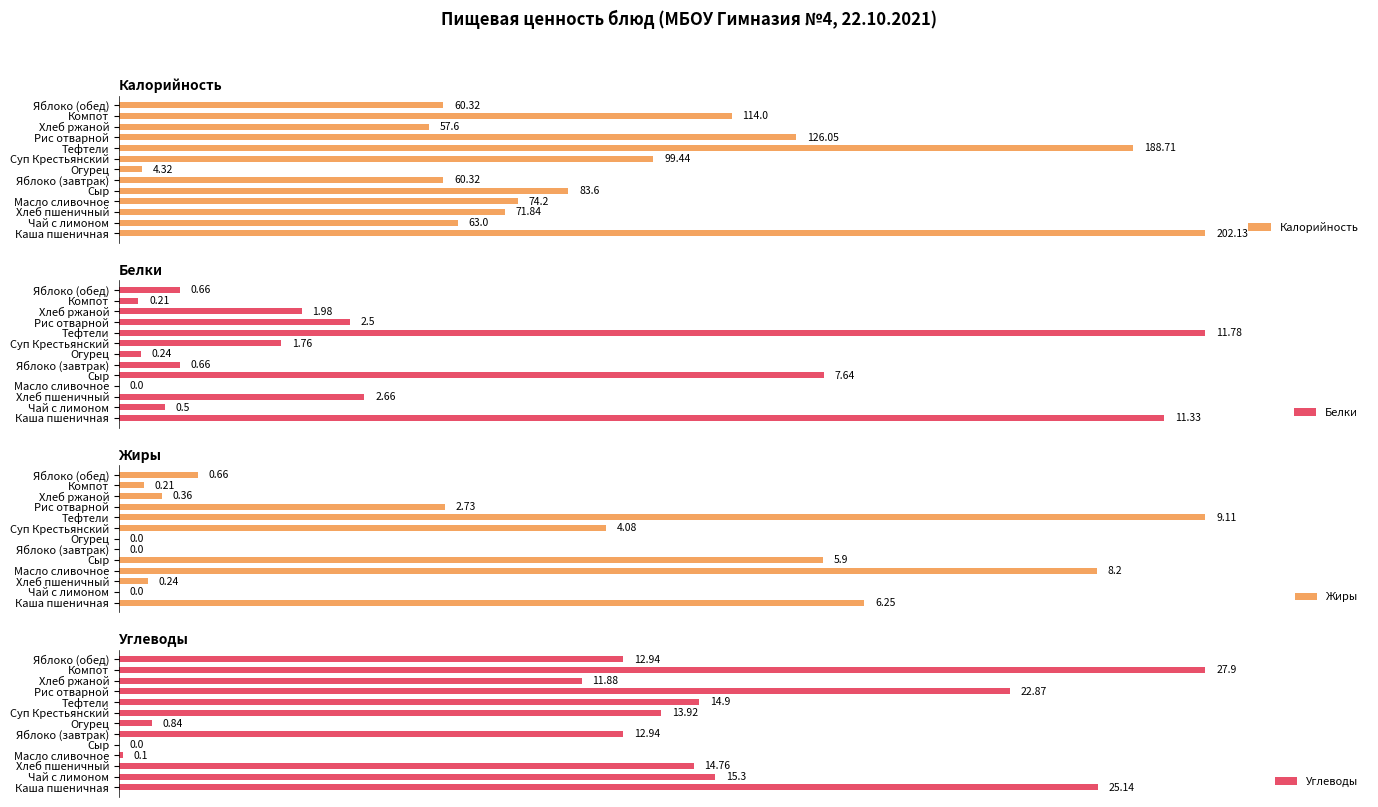

At how many categories does at least one series exceed 3?

13